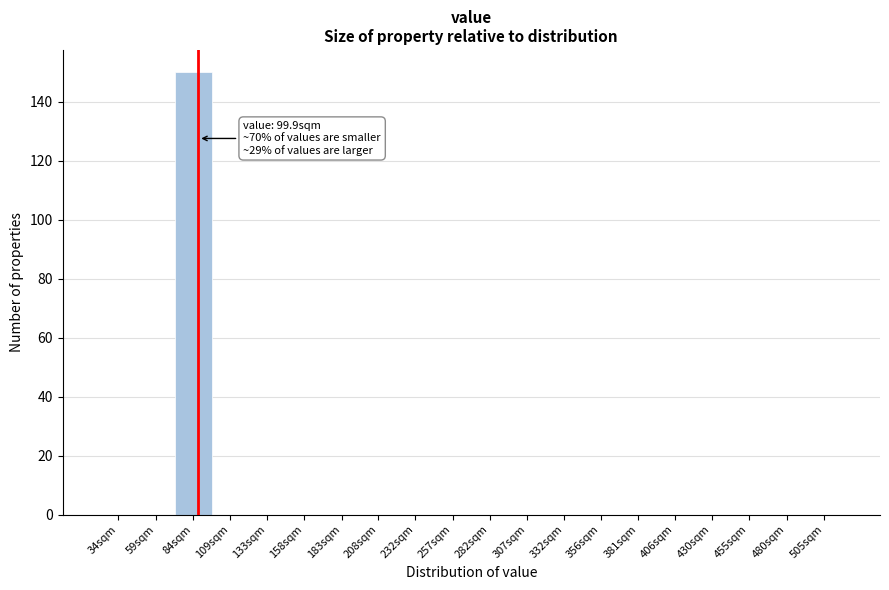

Reading right to left, extract all data points from this chart.

505sqm=0	480sqm=0	455sqm=0	430sqm=0	406sqm=0	381sqm=0	356sqm=0	332sqm=0	307sqm=0	282sqm=0	257sqm=0	232sqm=0	208sqm=0	183sqm=0	158sqm=0	133sqm=0	109sqm=0	84sqm=150	59sqm=0	34sqm=0